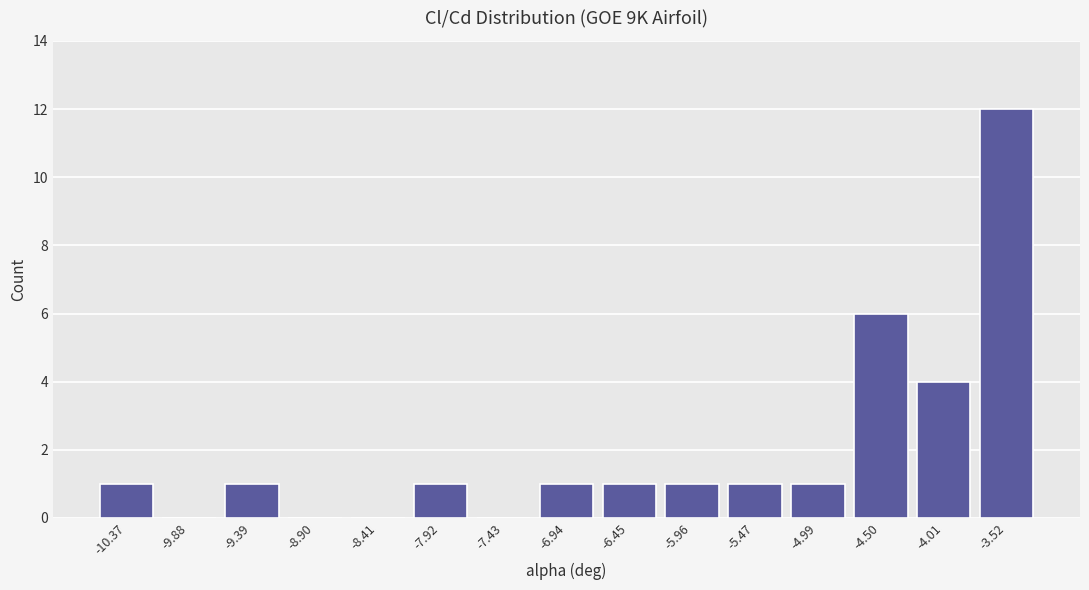

What is the change in value from -6.94 to -4.50?

+5